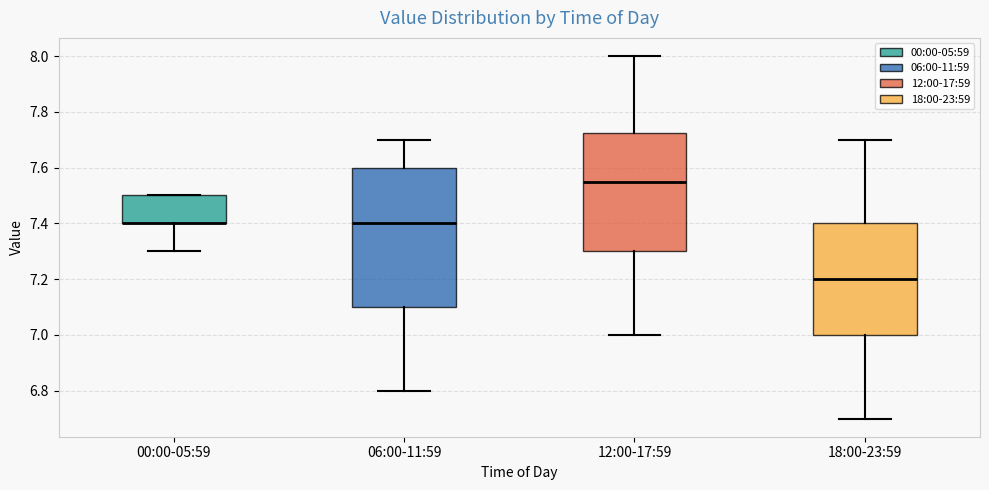

Reading left to right, transcribe this box plot: for each box, give where its median line is, the range the box spans, and where its two whiskers end, as read against the y-axis. The values are not printed on the chart, so give them approximately, as read against the axis.

00:00-05:59: median 7.40 (drawn on the box's lower edge), box 7.40 to 7.50, whiskers 7.30 to 7.50
06:00-11:59: median 7.40, box 7.10 to 7.60, whiskers 6.80 to 7.70
12:00-17:59: median 7.56, box 7.30 to 7.72, whiskers 7.00 to 8.00
18:00-23:59: median 7.20, box 7.00 to 7.40, whiskers 6.70 to 7.70